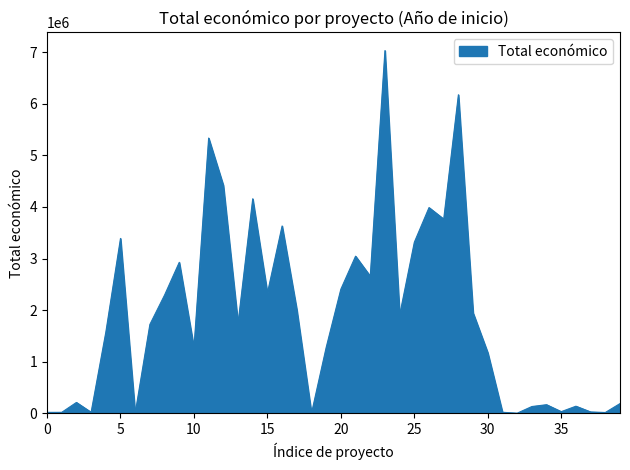

Does the chart have visible grid lines?

No